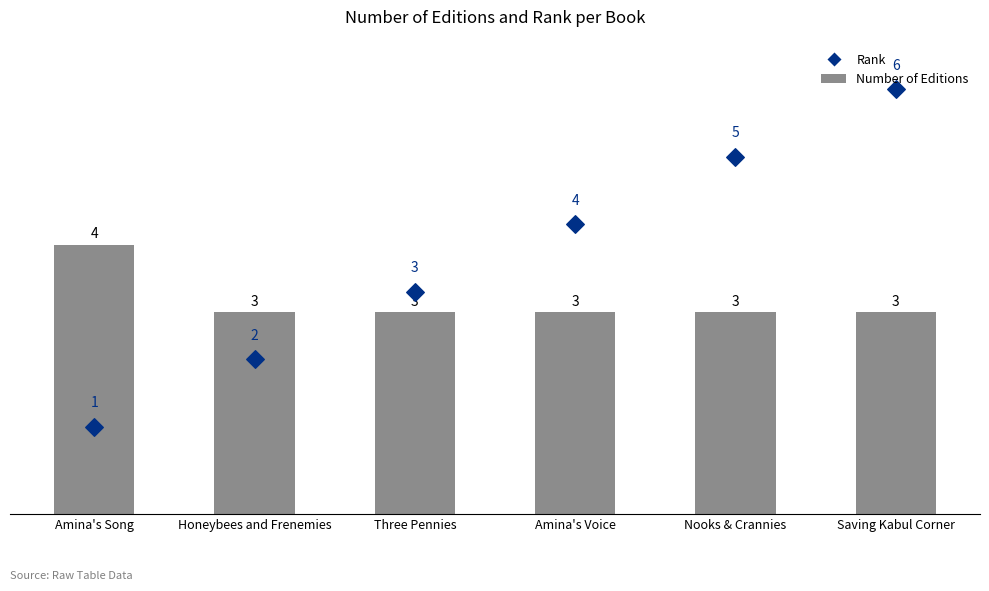

Which series has the widest spread of Y values?

Rank